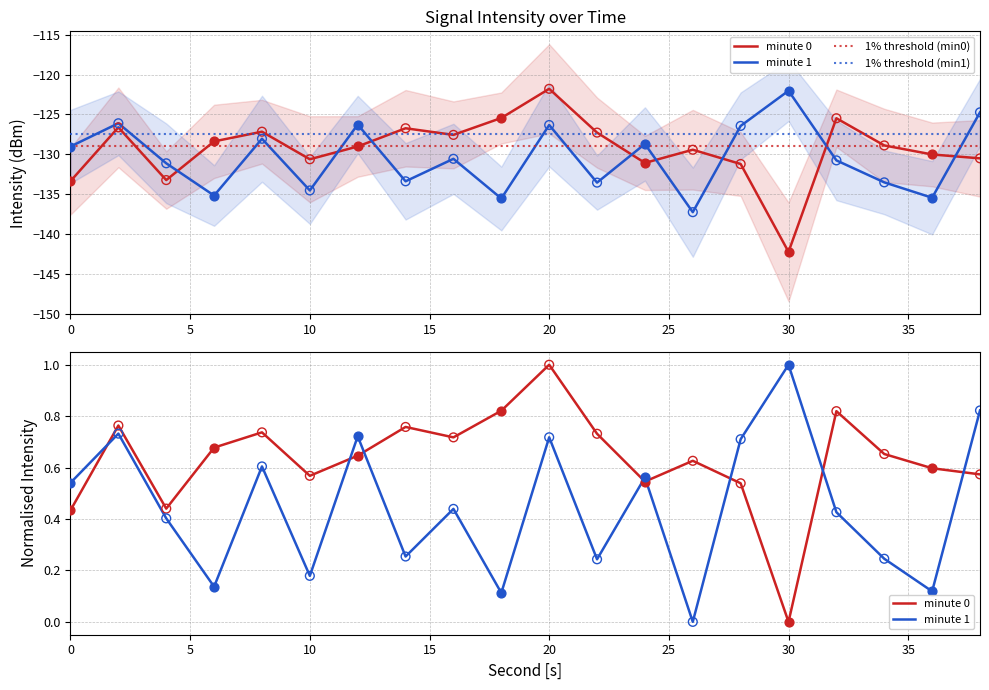

What is the total value across all series at 6?

-263.6